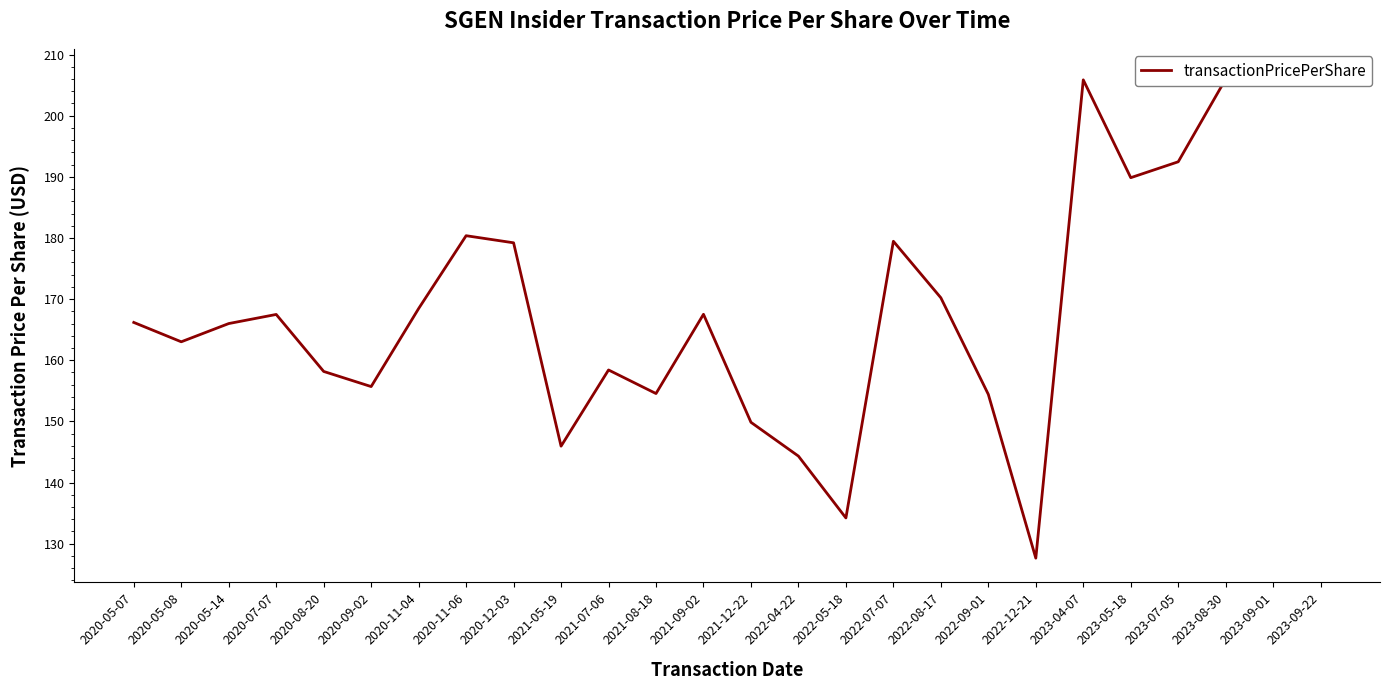

How many points are higher than both their immediate neighbors (excluding endpoints)?

7